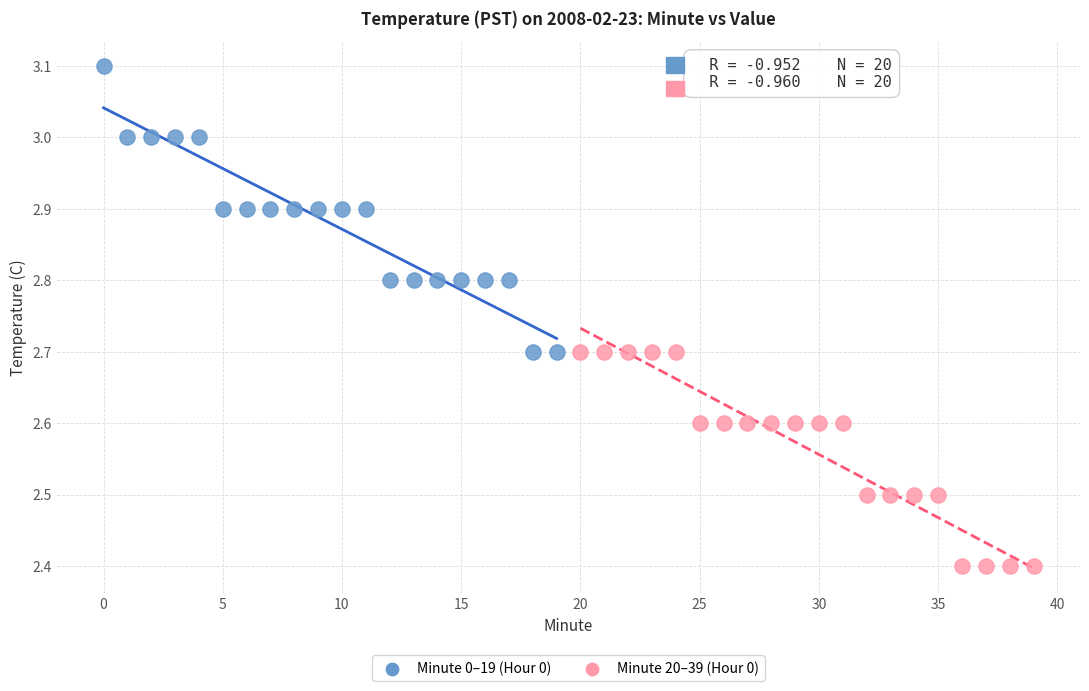

Which series has the widest spread of Y values?

Minute 0–19 (Hour 0)